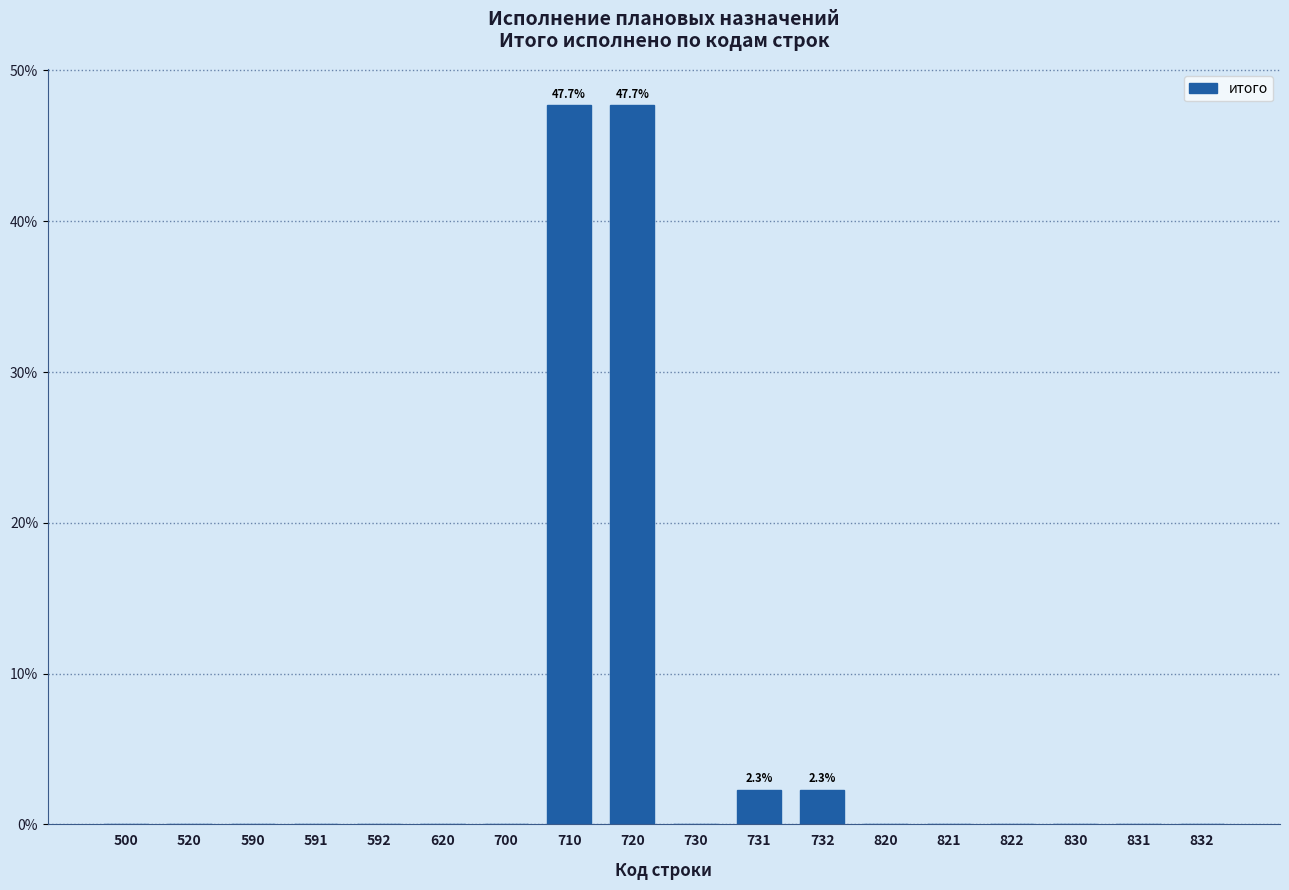

Reading right to left, what are all the values shown in this chart?

832=0.0	831=0.0	830=0.0	822=0.0	821=0.0	820=0.0	732=2.3	731=2.3	730=0.0	720=47.7	710=47.7	700=0.0	620=0.0	592=0.0	591=0.0	590=0.0	520=0.0	500=0.0